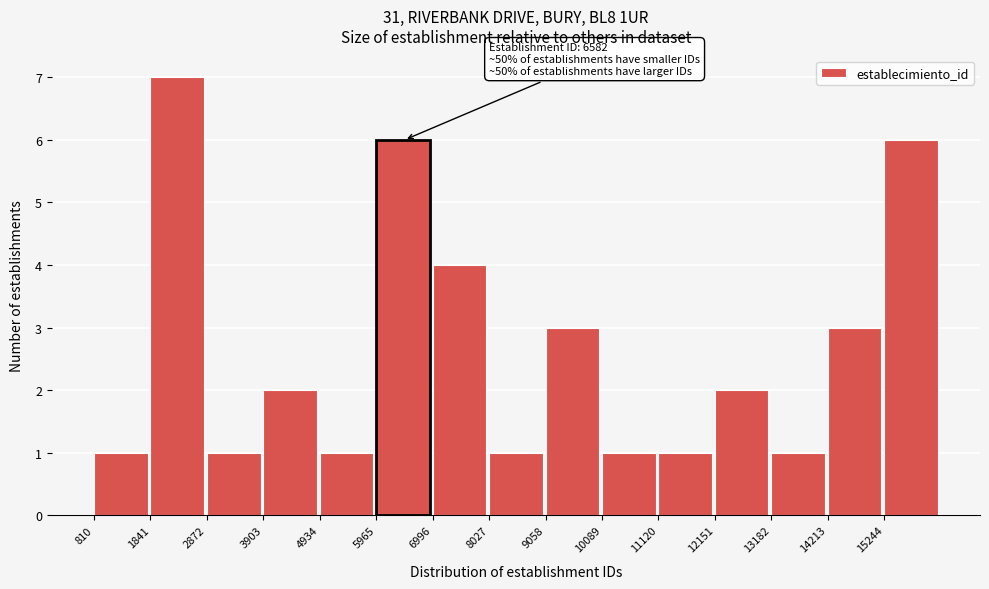

Which range on the x-axis has the tallest bar?

1800 to 2800